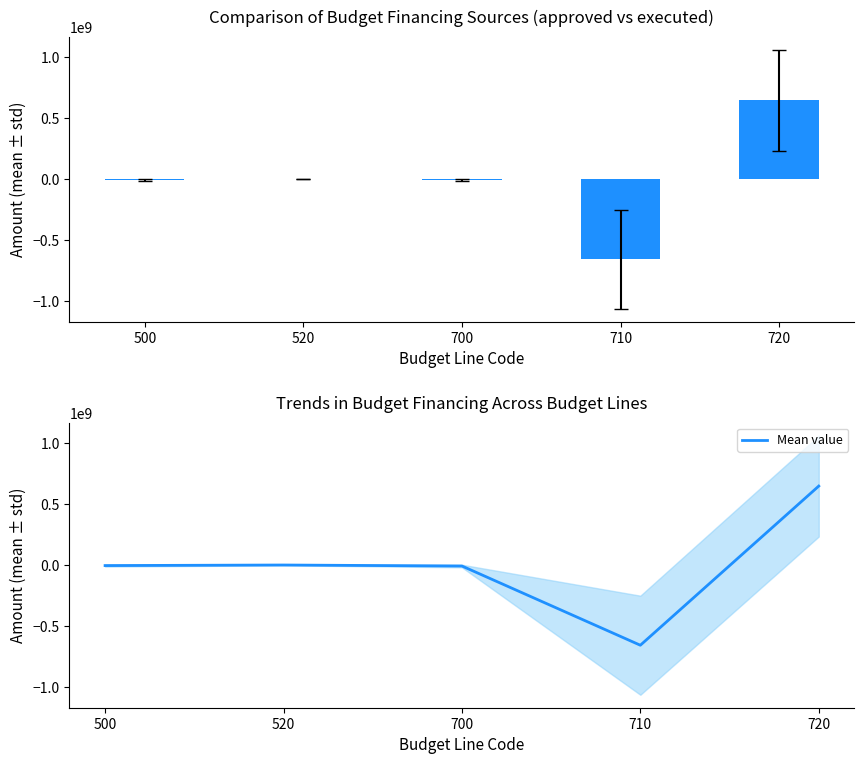

True or false: the data shows 309354011.5 at 720.

False